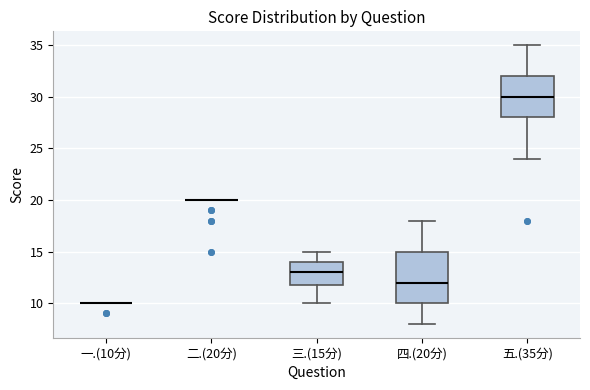

Comparing the boxes themselves (not the whiskers), which one is the tallest?

四.(20分)